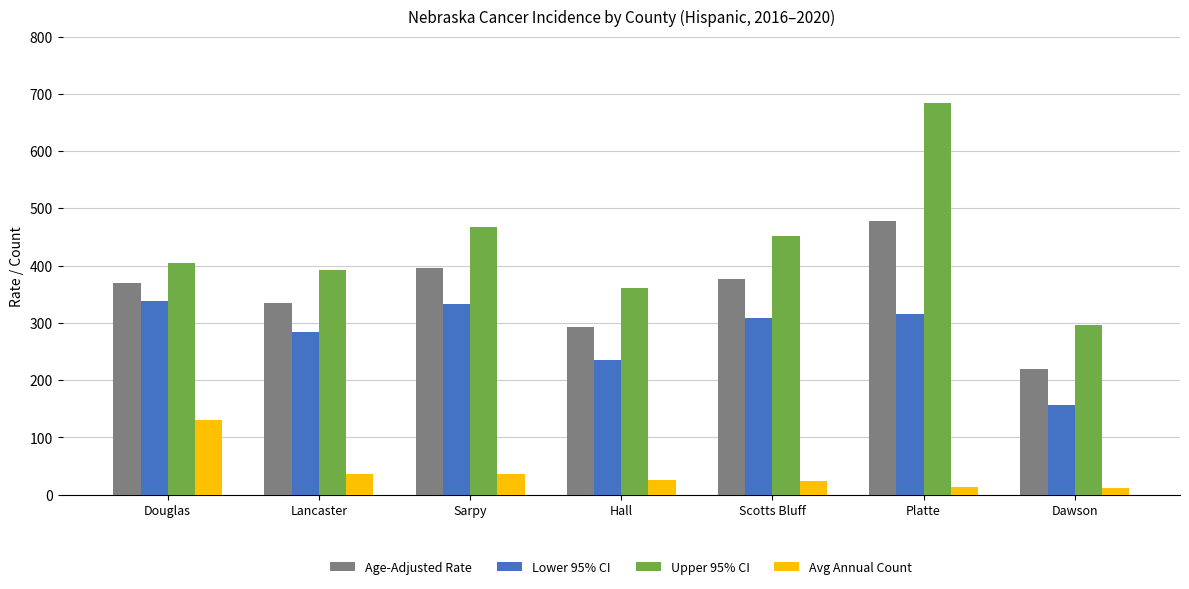

The value of Upper 95% CI at Dawson is 62.2. True or false?

False